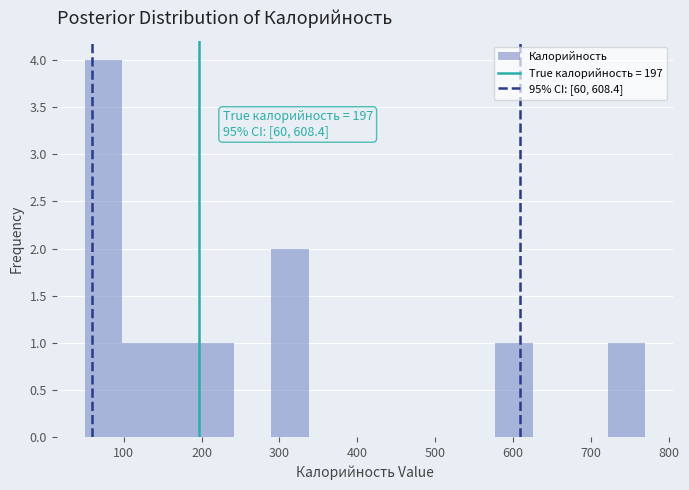

Which range on the x-axis has the tallest bar?

50 to 100